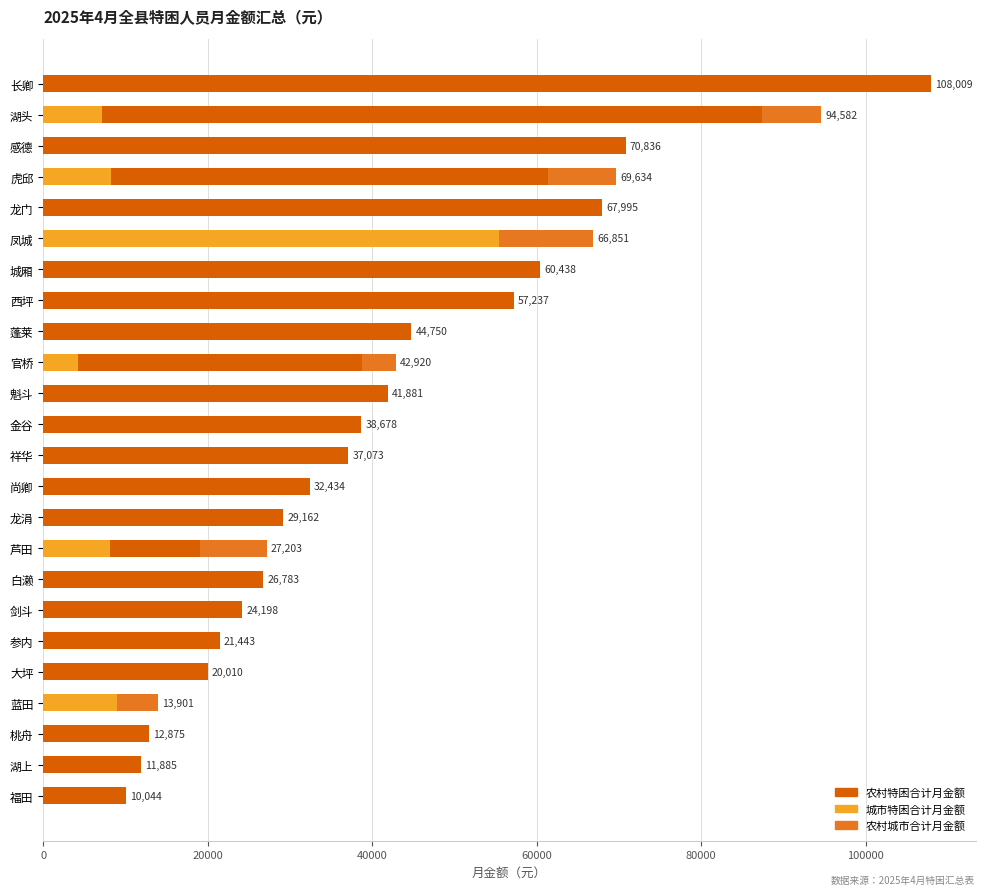

Between 大坪 and 西坪, which series saw the biggest shift?

农村城市合计月金额